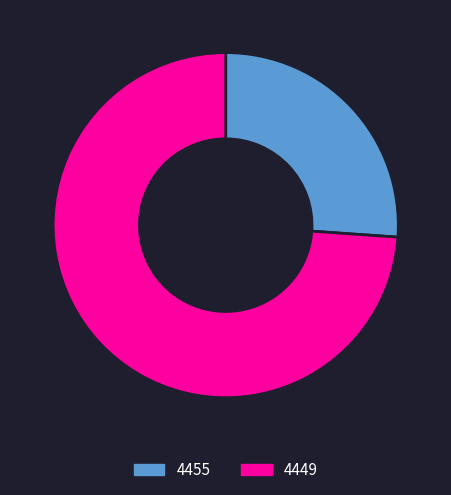

The 4455 slice represents 26% of the pie. True or false?

True